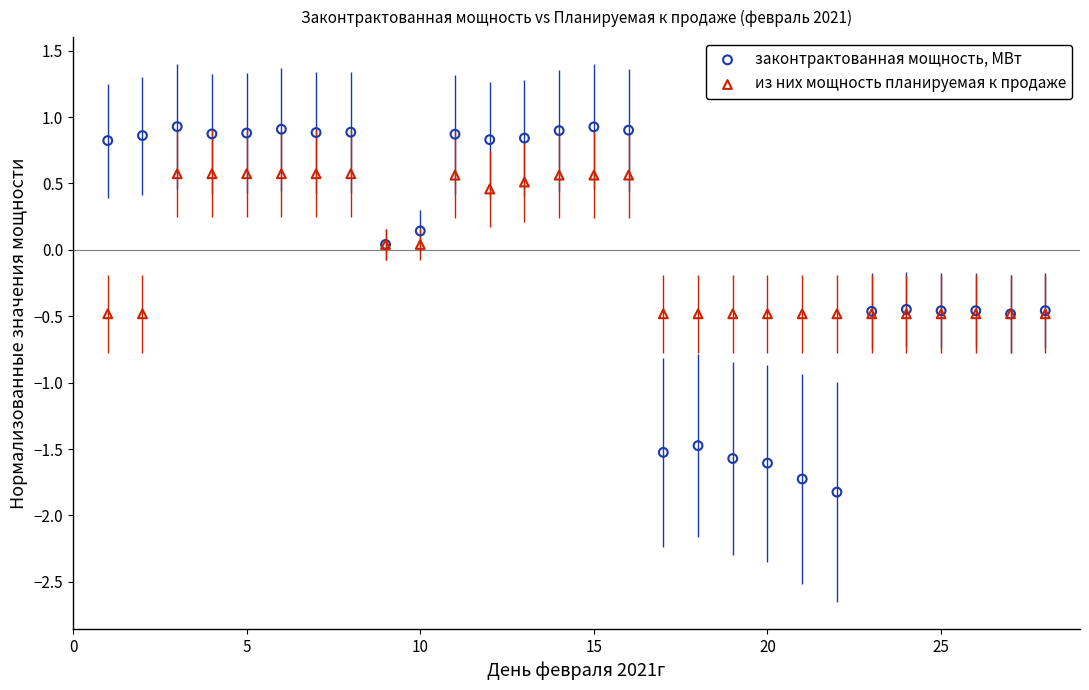

Which series contains the lowest Y value?

законтрактованная мощность, МВт